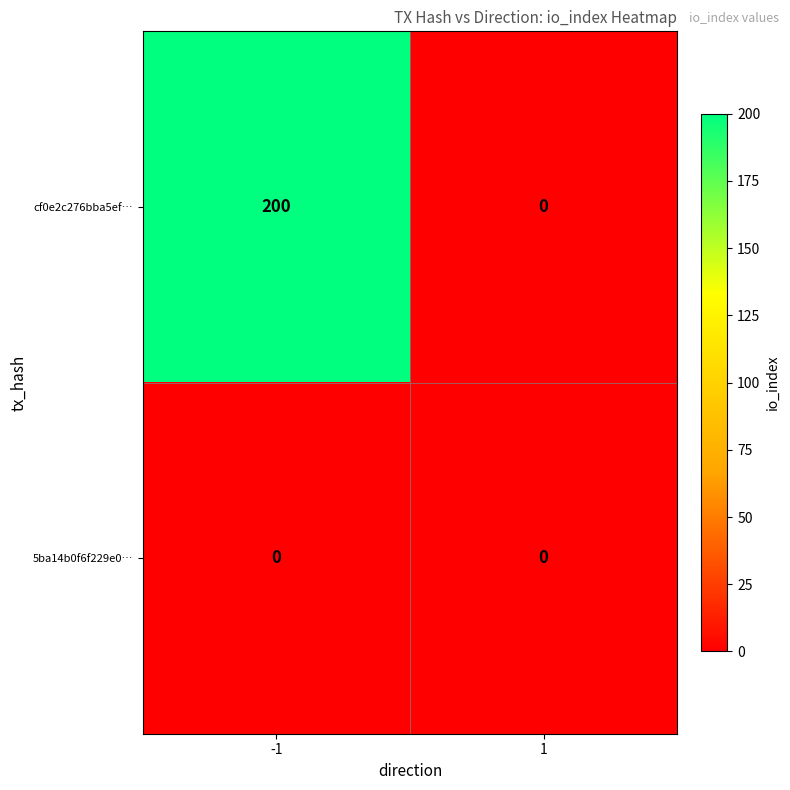

What is the total value across all series at -1?

200